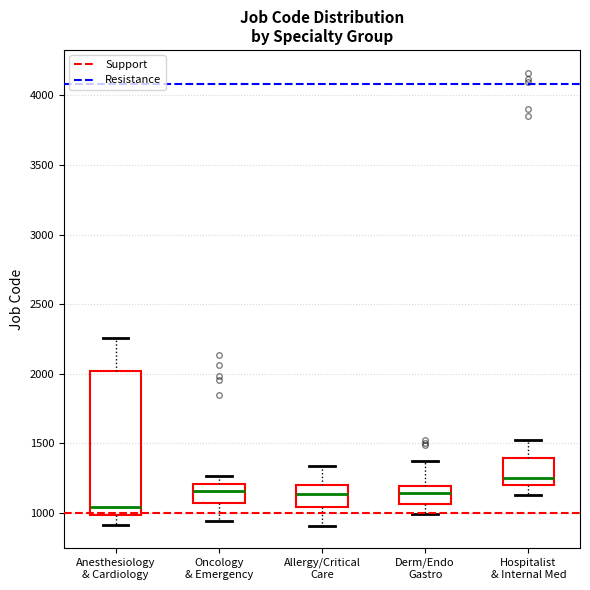

Which box's median line is the lowest?

Anesthesiology & Cardiology